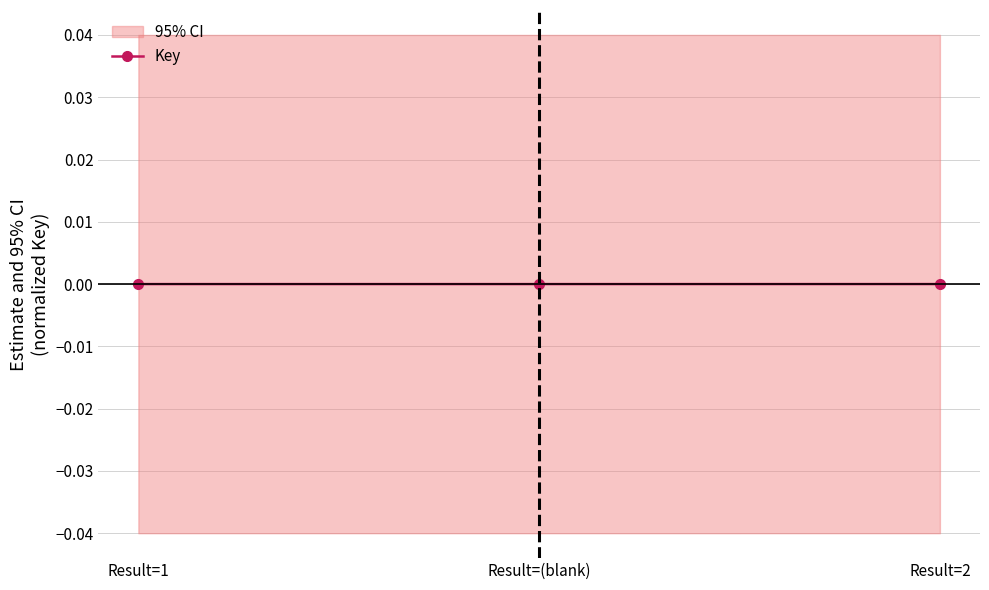

Between Result=2 and Result=1, which is larger?

Result=2